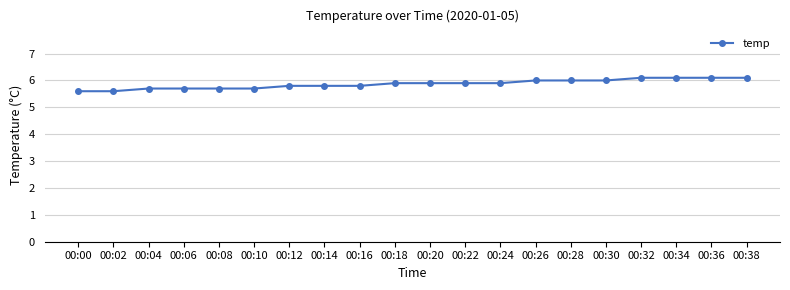

True or false: the data shows 5.9 at 00:22.

True